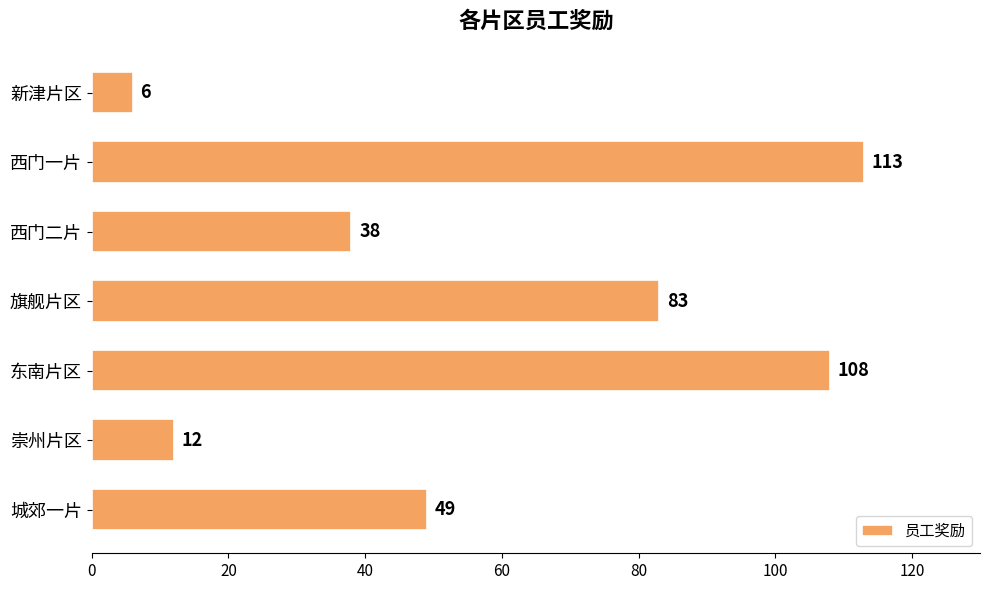

What is the maximum value shown in the chart?

113